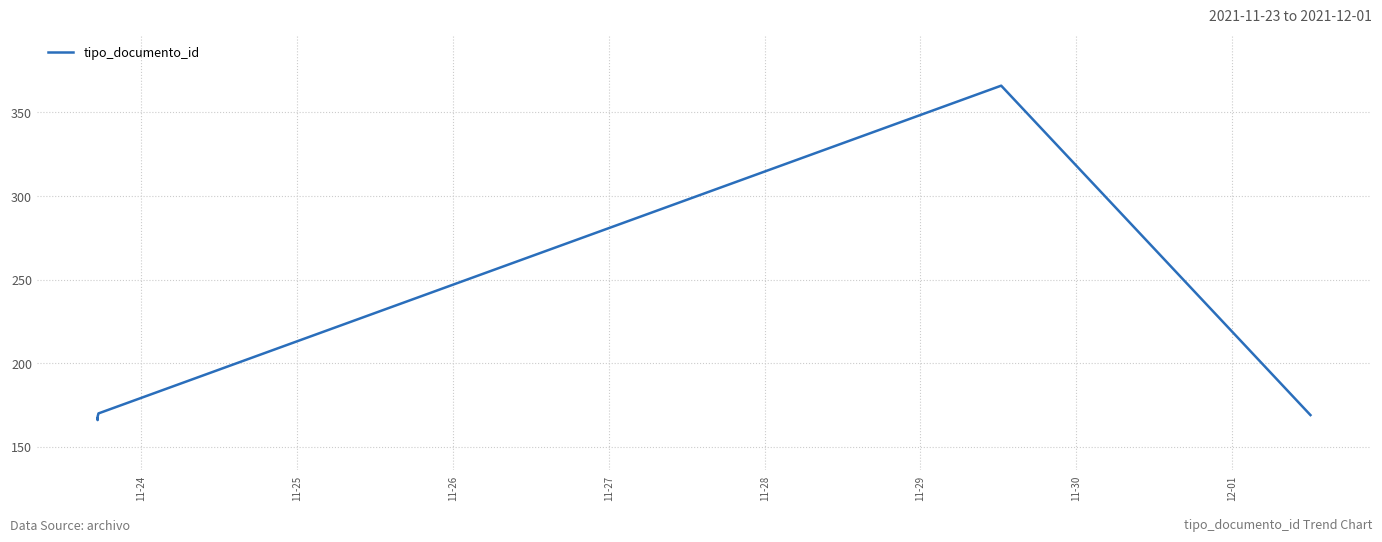

Count the number of categories in the chart.

6